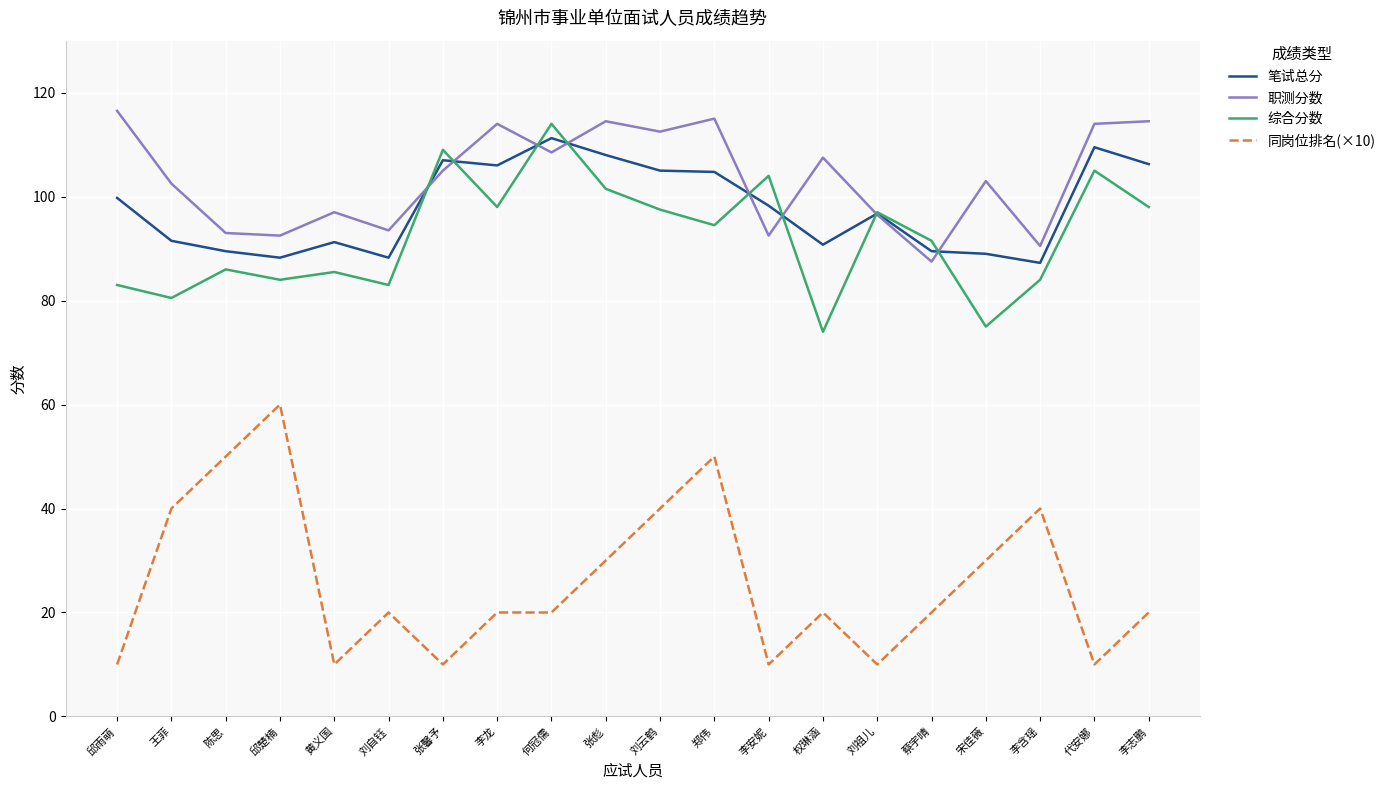

What is the minimum value shown in the chart?

10.0